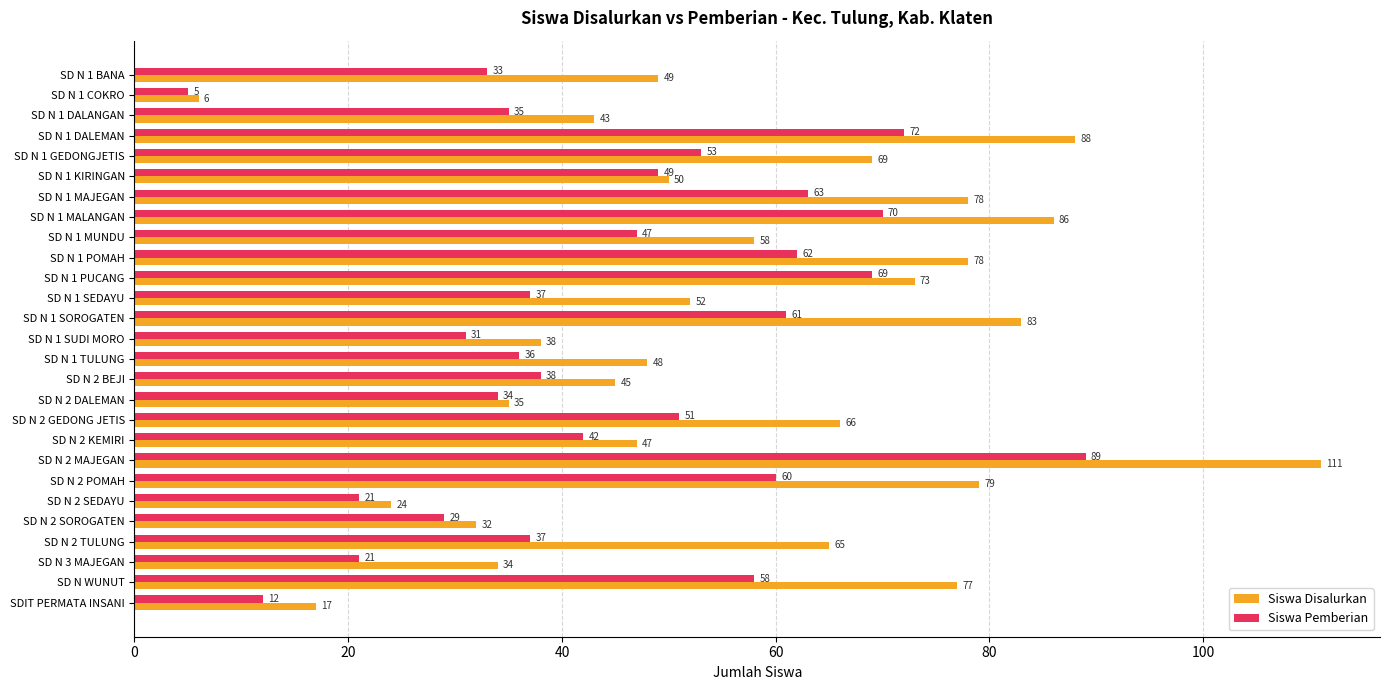

True or false: Siswa Disalurkan has a value of 38 at SD N 1 SUDI MORO.

True